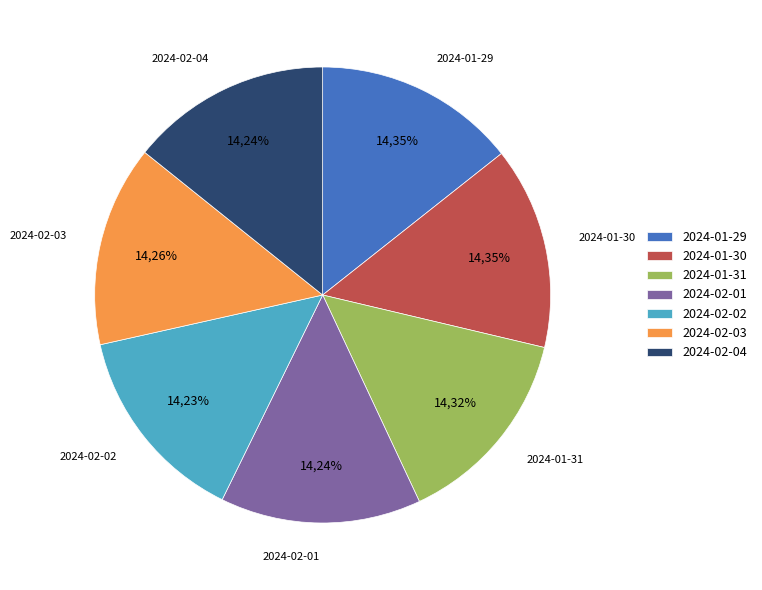

Is it true that 2024-02-04 is 8% of the pie?

False